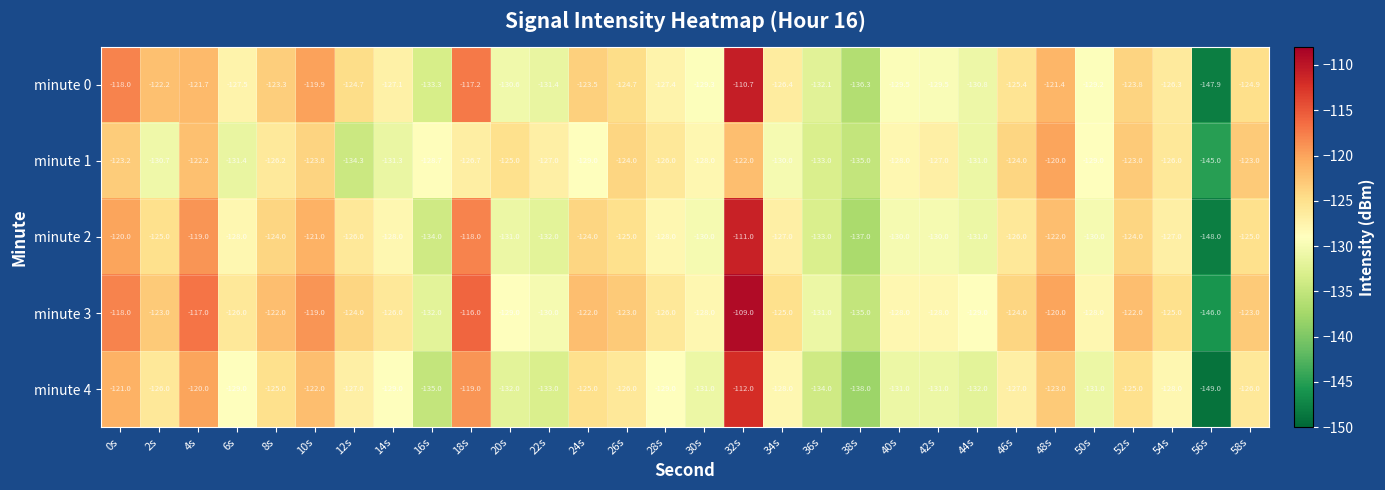

What is the minimum value shown in the chart?

-149.0